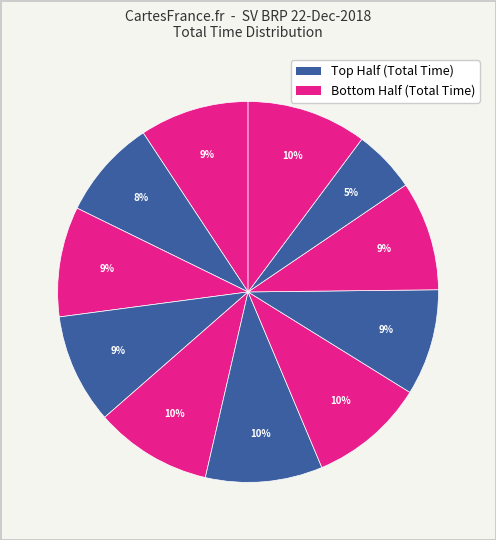

To the nearest percent, what is the difference between the largest and smallest slice percentages?

5%